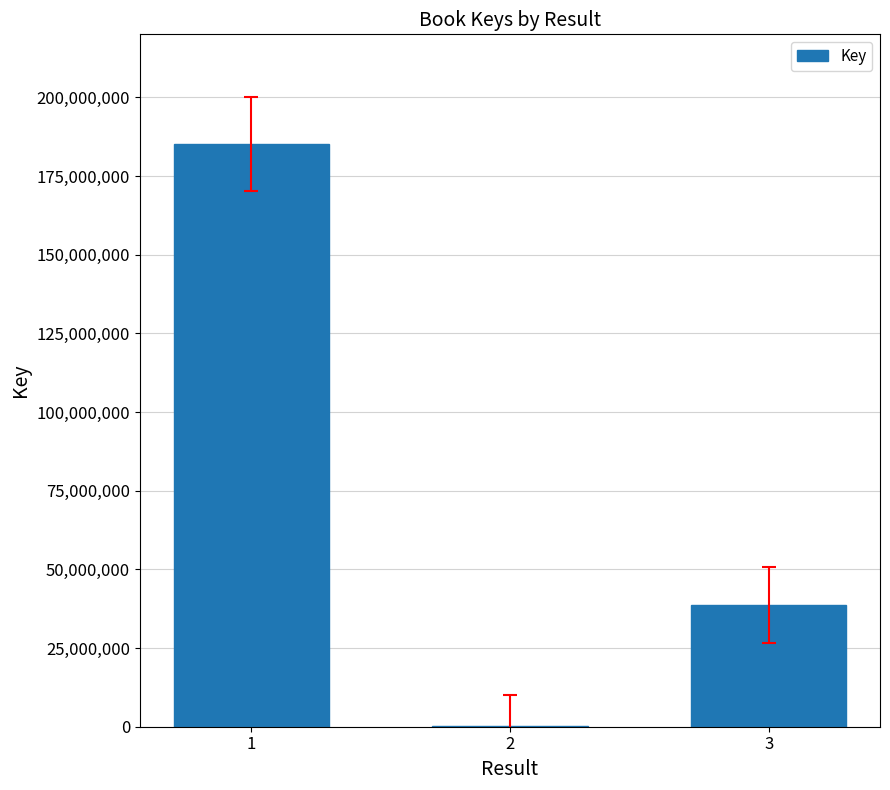

What is the maximum value shown in the chart?

185245506